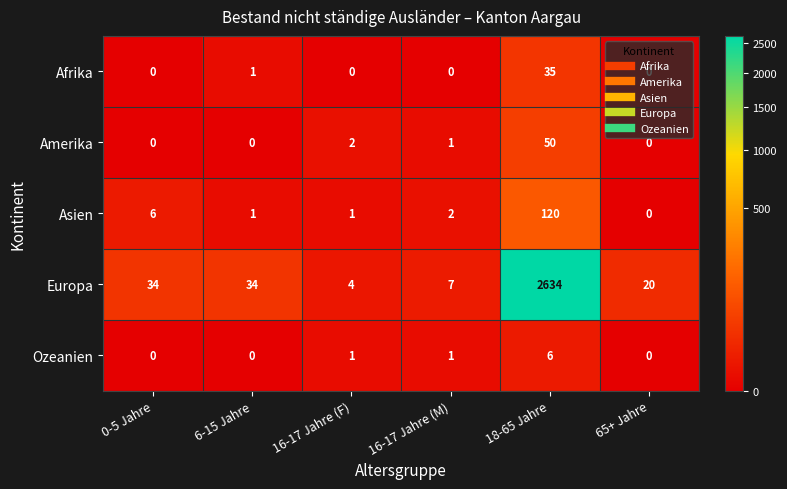

How many values in the Amerika series are below 1?

3